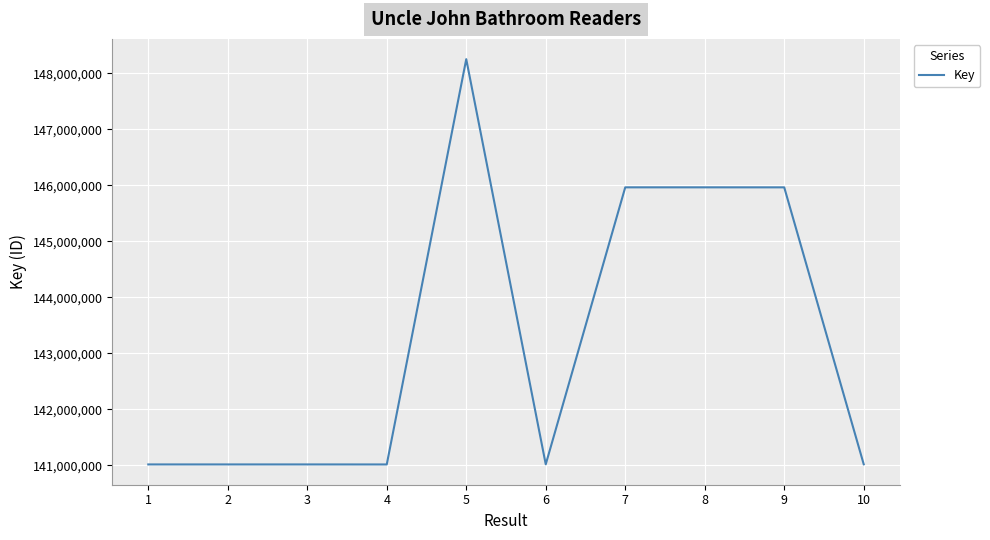

Which has a higher value, 8 or 2?

8